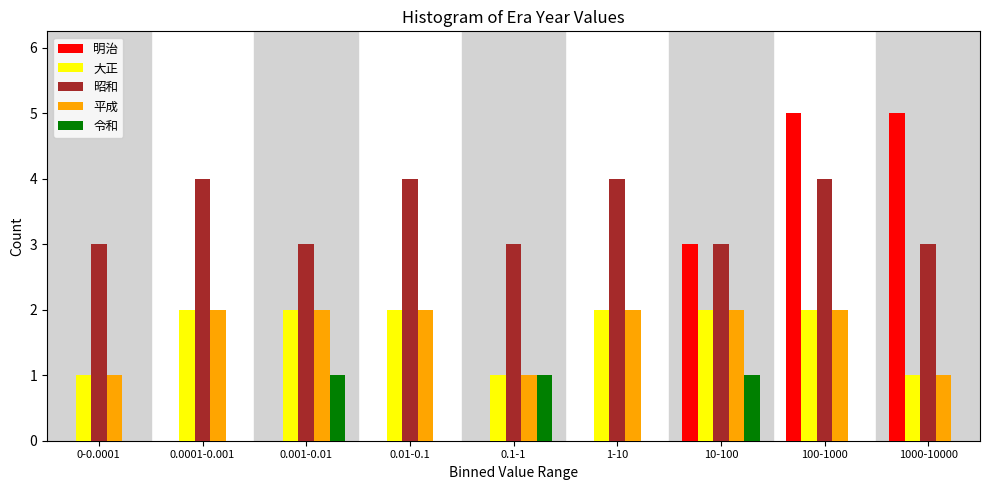

Between 0.001-0.01 and 100-1000, which series saw the biggest shift?

明治